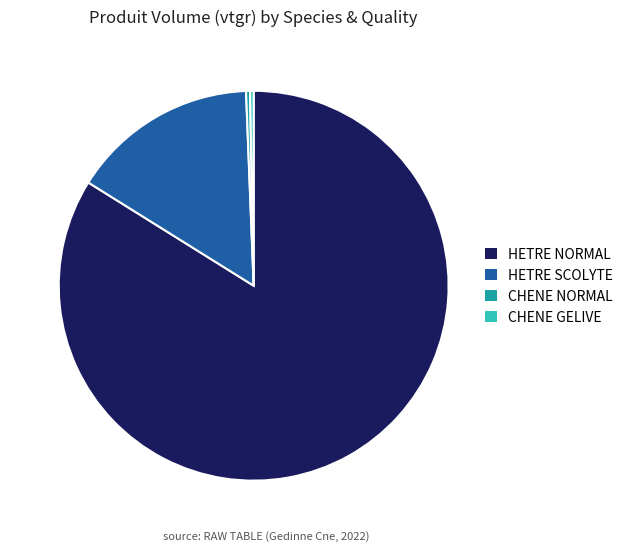

Which has a higher value, HETRE NORMAL or CHENE GELIVE?

HETRE NORMAL